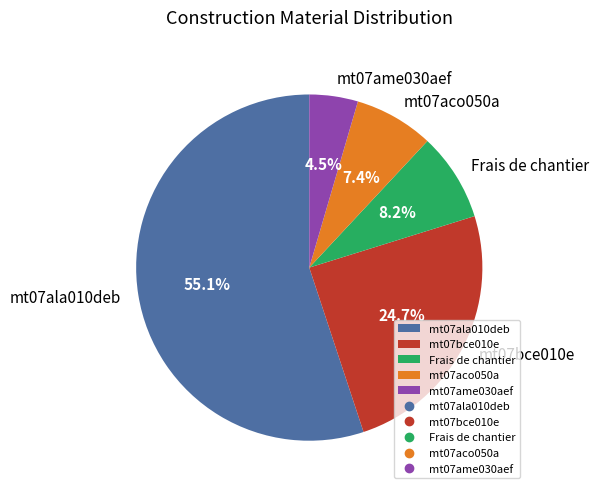

Rank the categories by value from lowest to highest.

mt07ame030aef, mt07aco050a, Frais de chantier, mt07bce010e, mt07ala010deb